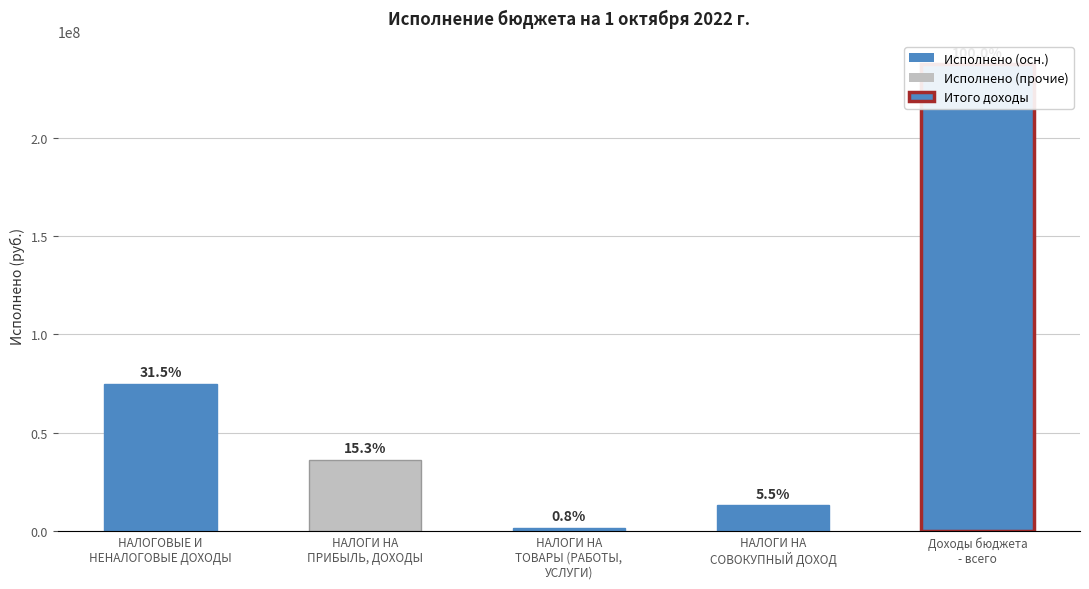

Reading left to right, transcribe all the data shown in this chart.

НАЛОГОВЫЕ И
НЕНАЛОГОВЫЕ ДОХОДЫ=74770720.6	НАЛОГИ НА
ПРИБЫЛЬ, ДОХОДЫ=36247108.3	НАЛОГИ НА
ТОВАРЫ (РАБОТЫ,
УСЛУГИ)=1828054.7	НАЛОГИ НА
СОВОКУПНЫЙ ДОХОД=13075166.2	Доходы бюджета
- всего=237359910.5